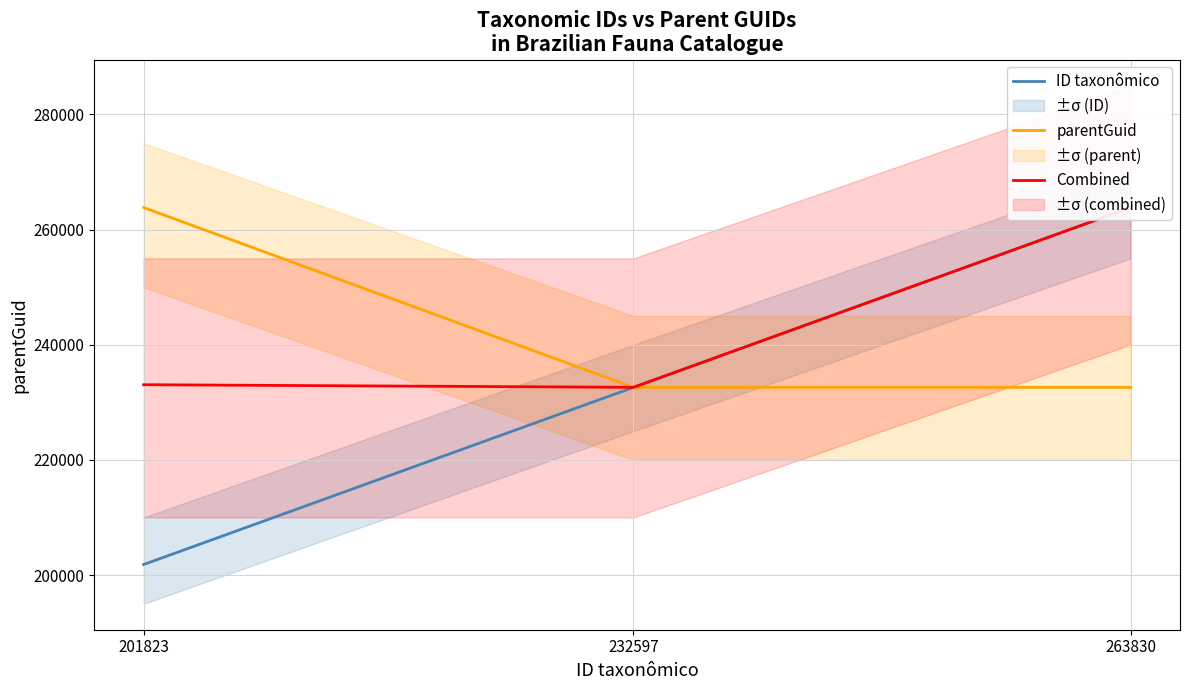

Which has a higher value, 232597 or 201823?

232597